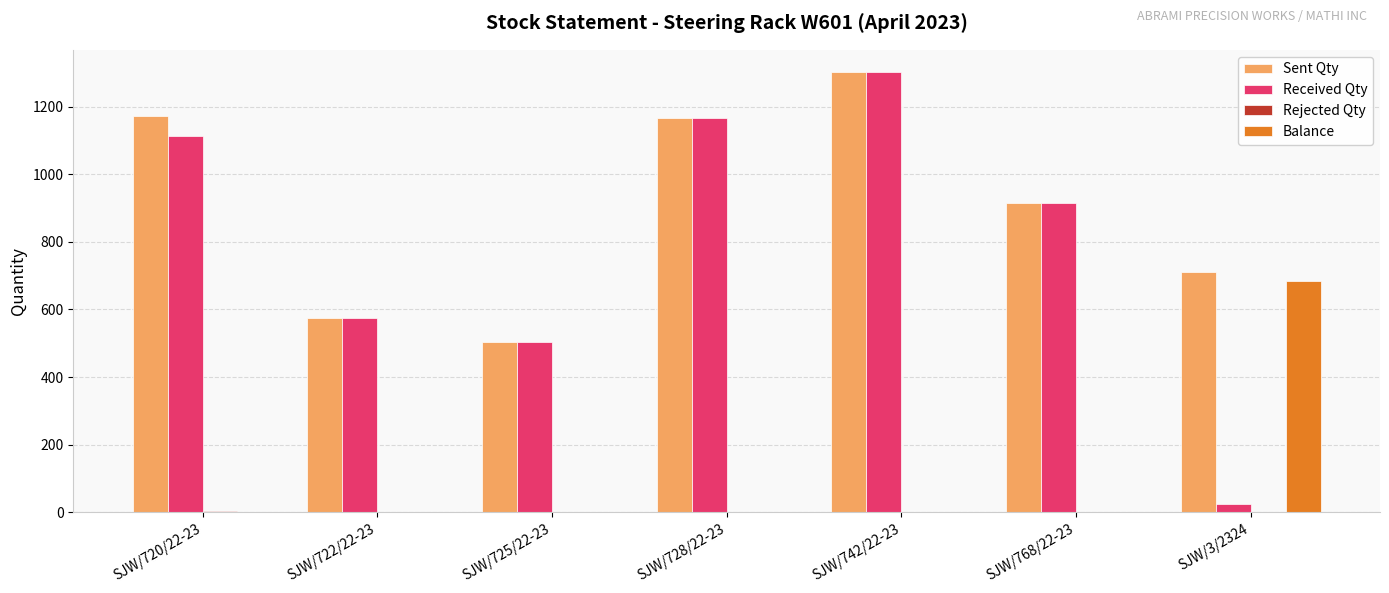

What is the sum of all Balance values?

683